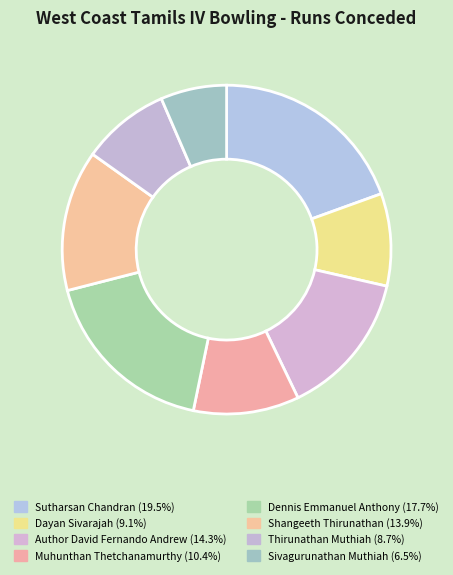

Which slice is the smallest?

Sivagurunathan Muthiah